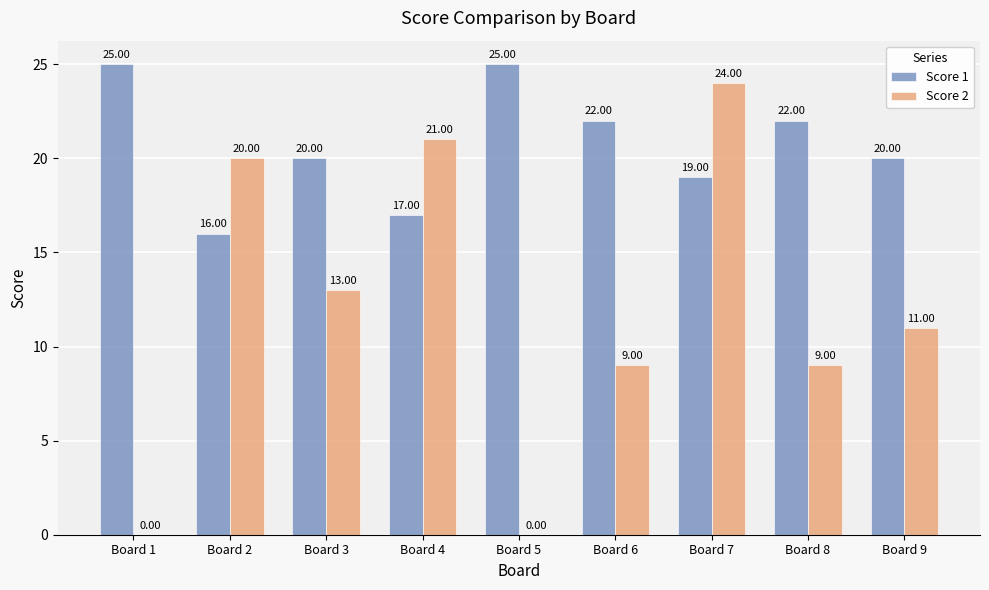

What is the sum of the Score 2 values at Board 6 and Board 2?

29